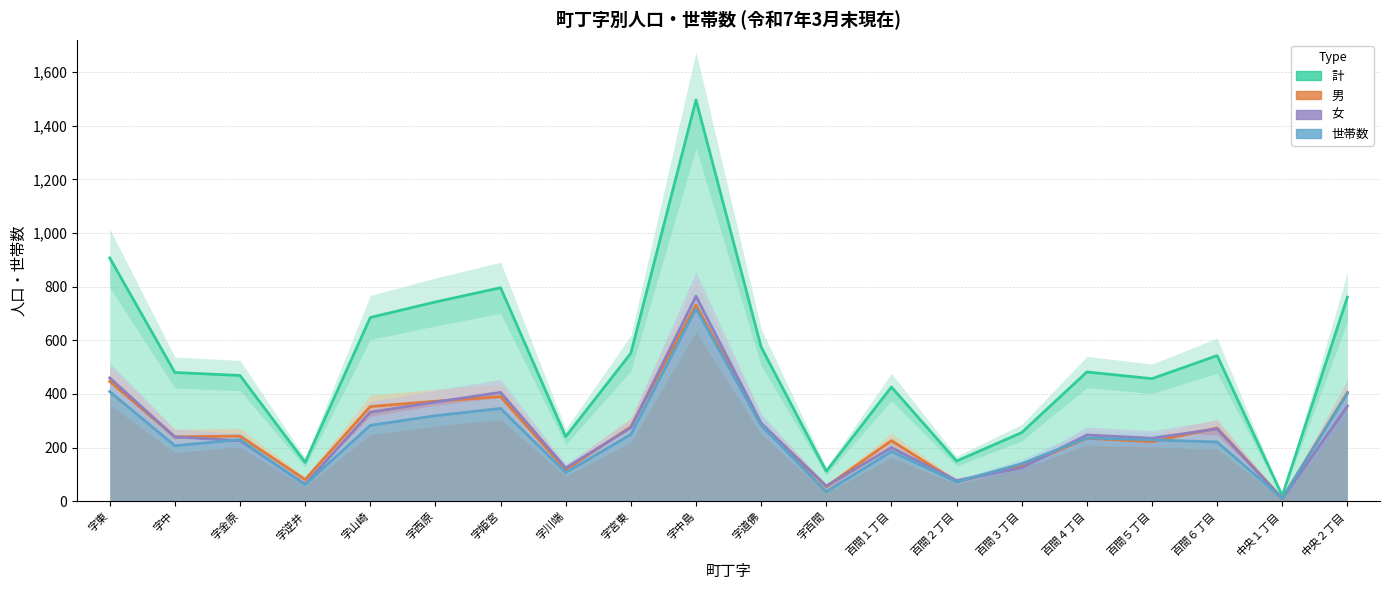

Reading left to right, list all the values displayed in this chart.

計: 字東=907	字中=480	字金原=469	字逆井=145	字山崎=685	字西原=743	字姫宮=796	字川端=241	字宮東=552	字中島=1496	字道佛=575	字百間=112	百間１丁目=426	百間２丁目=150	百間３丁目=256	百間４丁目=482	百間５丁目=457	百間６丁目=543	中央１丁目=21	中央２丁目=761
男: 字東=447	字中=240	字金原=243	字逆井=81	字山崎=353	字西原=373	字姫宮=390	字川端=117	字宮東=278	字中島=732	字道佛=284	字百間=55	百間１丁目=226	百間２丁目=73	百間３丁目=131	百間４丁目=235	百間５丁目=222	百間６丁目=273	中央１丁目=11	中央２丁目=406
女: 字東=460	字中=240	字金原=226	字逆井=64	字山崎=332	字西原=370	字姫宮=406	字川端=124	字宮東=274	字中島=764	字道佛=291	字百間=57	百間１丁目=200	百間２丁目=77	百間３丁目=125	百間４丁目=247	百間５丁目=235	百間６丁目=270	中央１丁目=10	中央２丁目=355
世帯数: 字東=409	字中=207	字金原=230	字逆井=62	字山崎=283	字西原=319	字姫宮=346	字川端=107	字宮東=249	字中島=718	字道佛=284	字百間=35	百間１丁目=186	百間２丁目=72	百間３丁目=140	百間４丁目=236	百間５丁目=229	百間６丁目=221	中央１丁目=11	中央２丁目=402